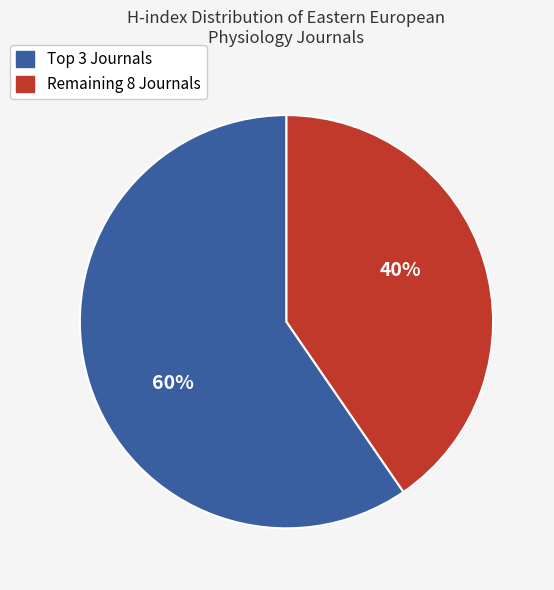

The Remaining 8 Journals slice represents 53% of the pie. True or false?

False